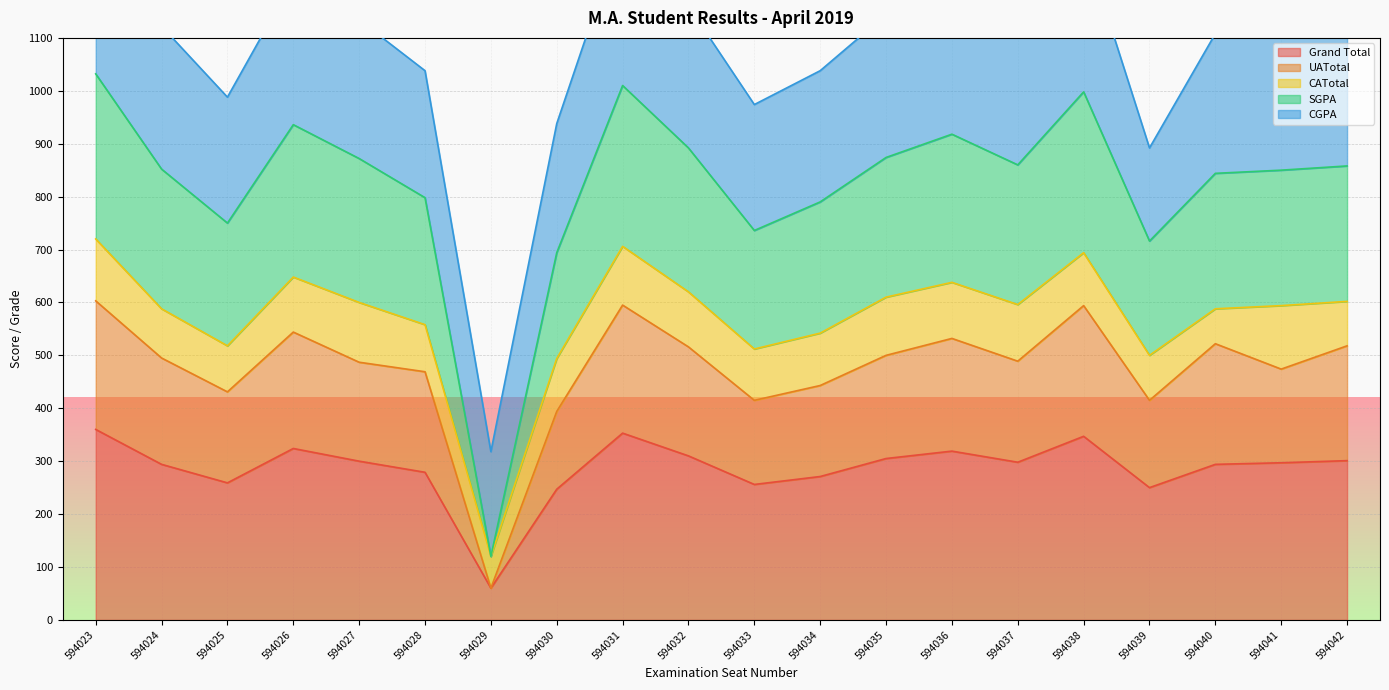

The value of Grand Total at 594033 is 256. True or false?

True